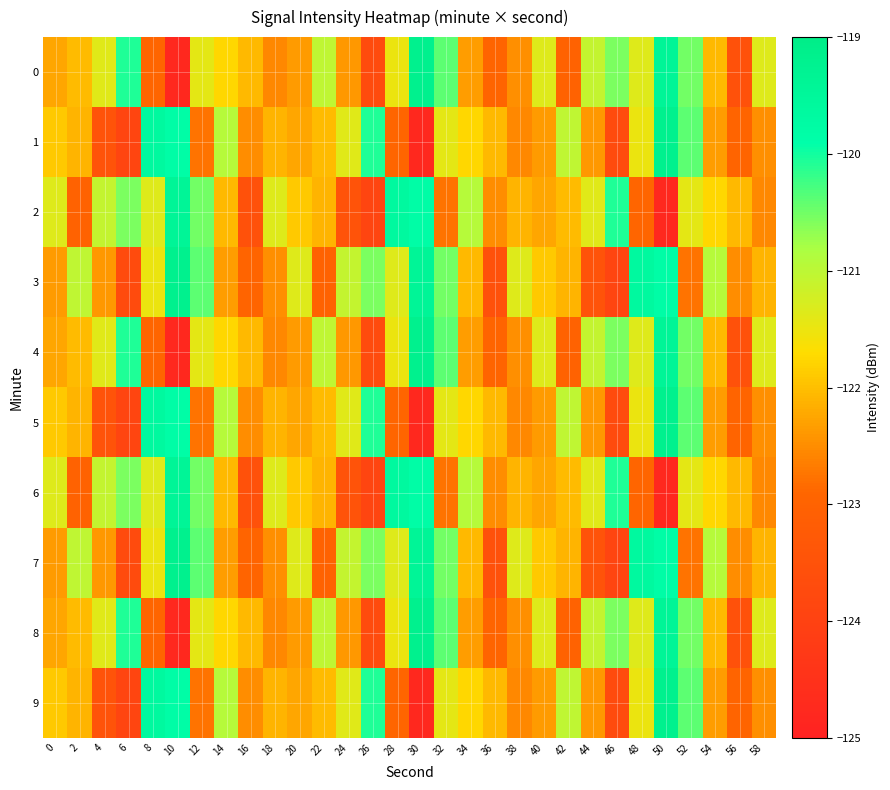

Reading left to right, list all the values displayed in this chart.

0: 0=-122.3	2=-122.0	4=-121.4	6=-120.1	8=-122.9	10=-124.8	12=-121.4	14=-121.8	16=-122.1	18=-122.6	20=-122.4	22=-121.0	24=-122.4	26=-123.7	28=-121.5	30=-119.2	32=-120.4	34=-122.3	36=-122.9	38=-122.5	40=-121.4	42=-123.0	44=-121.1	46=-120.6	48=-121.4	50=-119.4	52=-120.5	54=-122.0	56=-123.5	58=-121.4
1: 0=-121.9	2=-122.1	4=-123.5	6=-123.9	8=-119.6	10=-119.8	12=-122.8	14=-120.9	16=-122.5	18=-122.1	20=-122.3	22=-122.0	24=-121.4	26=-120.1	28=-122.9	30=-124.8	32=-121.4	34=-121.8	36=-122.1	38=-122.6	40=-122.4	42=-121.0	44=-122.4	46=-123.7	48=-121.5	50=-119.2	52=-120.4	54=-122.3	56=-122.9	58=-122.5
2: 0=-121.4	2=-123.0	4=-121.1	6=-120.6	8=-121.4	10=-119.4	12=-120.5	14=-122.0	16=-123.5	18=-121.4	20=-121.9	22=-122.1	24=-123.5	26=-123.9	28=-119.6	30=-119.8	32=-122.8	34=-120.9	36=-122.5	38=-122.1	40=-122.3	42=-122.0	44=-121.4	46=-120.1	48=-122.9	50=-124.8	52=-121.4	54=-121.8	56=-122.1	58=-122.6
3: 0=-122.4	2=-121.0	4=-122.4	6=-123.7	8=-121.5	10=-119.2	12=-120.4	14=-122.3	16=-122.9	18=-122.5	20=-121.4	22=-123.0	24=-121.1	26=-120.6	28=-121.4	30=-119.4	32=-120.5	34=-122.0	36=-123.5	38=-121.4	40=-121.9	42=-122.1	44=-123.5	46=-123.9	48=-119.6	50=-119.8	52=-122.8	54=-120.9	56=-122.5	58=-122.1
4: 0=-122.3	2=-122.0	4=-121.4	6=-120.1	8=-122.9	10=-124.8	12=-121.4	14=-121.8	16=-122.1	18=-122.6	20=-122.4	22=-121.0	24=-122.4	26=-123.7	28=-121.5	30=-119.2	32=-120.4	34=-122.3	36=-122.9	38=-122.5	40=-121.4	42=-123.0	44=-121.1	46=-120.6	48=-121.4	50=-119.4	52=-120.5	54=-122.0	56=-123.5	58=-121.4
5: 0=-121.9	2=-122.1	4=-123.5	6=-123.9	8=-119.6	10=-119.8	12=-122.8	14=-120.9	16=-122.5	18=-122.1	20=-122.3	22=-122.0	24=-121.4	26=-120.1	28=-122.9	30=-124.8	32=-121.4	34=-121.8	36=-122.1	38=-122.6	40=-122.4	42=-121.0	44=-122.4	46=-123.7	48=-121.5	50=-119.2	52=-120.4	54=-122.3	56=-122.9	58=-122.5
6: 0=-121.4	2=-123.0	4=-121.1	6=-120.6	8=-121.4	10=-119.4	12=-120.5	14=-122.0	16=-123.5	18=-121.4	20=-121.9	22=-122.1	24=-123.5	26=-123.9	28=-119.6	30=-119.8	32=-122.8	34=-120.9	36=-122.5	38=-122.1	40=-122.3	42=-122.0	44=-121.4	46=-120.1	48=-122.9	50=-124.8	52=-121.4	54=-121.8	56=-122.1	58=-122.6
7: 0=-122.4	2=-121.0	4=-122.4	6=-123.7	8=-121.5	10=-119.2	12=-120.4	14=-122.3	16=-122.9	18=-122.5	20=-121.4	22=-123.0	24=-121.1	26=-120.6	28=-121.4	30=-119.4	32=-120.5	34=-122.0	36=-123.5	38=-121.4	40=-121.9	42=-122.1	44=-123.5	46=-123.9	48=-119.6	50=-119.8	52=-122.8	54=-120.9	56=-122.5	58=-122.1
8: 0=-122.3	2=-122.0	4=-121.4	6=-120.1	8=-122.9	10=-124.8	12=-121.4	14=-121.8	16=-122.1	18=-122.6	20=-122.4	22=-121.0	24=-122.4	26=-123.7	28=-121.5	30=-119.2	32=-120.4	34=-122.3	36=-122.9	38=-122.5	40=-121.4	42=-123.0	44=-121.1	46=-120.6	48=-121.4	50=-119.4	52=-120.5	54=-122.0	56=-123.5	58=-121.4
9: 0=-121.9	2=-122.1	4=-123.5	6=-123.9	8=-119.6	10=-119.8	12=-122.8	14=-120.9	16=-122.5	18=-122.1	20=-122.3	22=-122.0	24=-121.4	26=-120.1	28=-122.9	30=-124.8	32=-121.4	34=-121.8	36=-122.1	38=-122.6	40=-122.4	42=-121.0	44=-122.4	46=-123.7	48=-121.5	50=-119.2	52=-120.4	54=-122.3	56=-122.9	58=-122.5